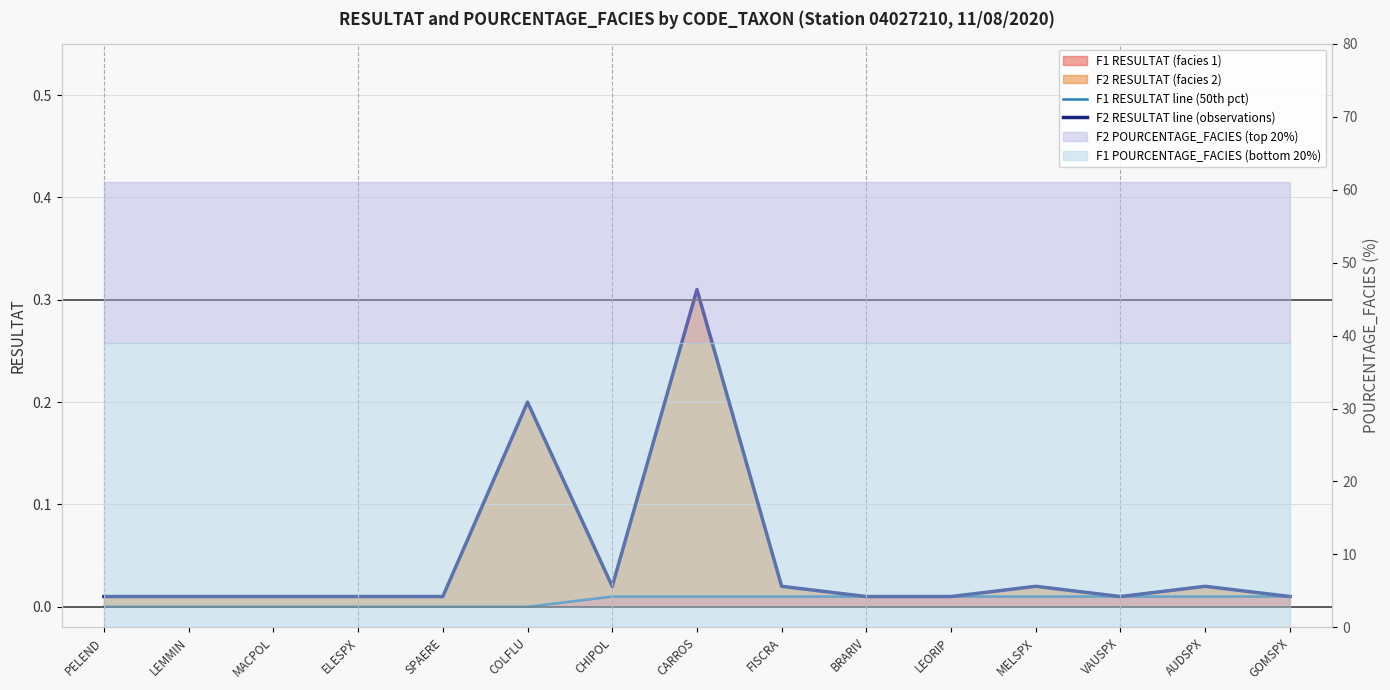

Is the value of F2 RESULTAT line (observations) at LEORIP greater than the value of F1 RESULTAT line (50th pct) at COLFLU?

Yes